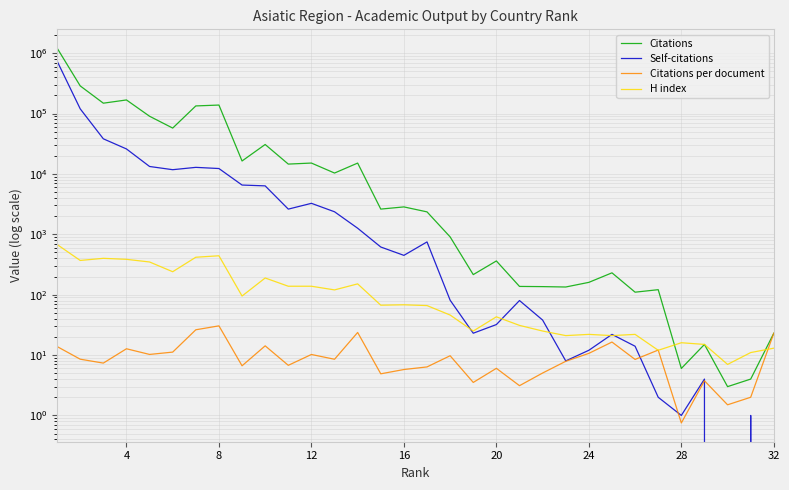

Reading left to right, what are all the values shown in this chart?

Citations: 1214410.0	287042.0	148492.0	167963.0	90189.0	57470.0	133743.0	138268.0	16379.0	30730.0	14551.0	15138.0	10342.0	15126.0	2615.0	2843.0	2352.0	906.0	215.0	362.0	137.0	136.0	134.0	160.0	230.0	110.0	121.0	6.0	15.0	3.0	4.0	23.0
Self-citations: 739718.0	119658.0	38158.0	25933.0	13281.0	11752.0	12846.0	12284.0	6543.0	6341.0	2613.0	3259.0	2361.0	1261.0	616.0	448.0	748.0	81.0	23.0	32.0	80.0	38.0	8.0	12.0	22.0	14.0	2.0	1.0	4.0	0.0	1.0	0.0
Citations per document: 13.8	8.5	7.4	12.7	10.2	11.2	26.2	30.4	6.6	14.2	6.8	10.2	8.5	23.7	4.9	5.8	6.4	9.7	3.5	6.0	3.1	5.0	7.9	10.7	16.4	8.5	12.1	0.8	3.8	1.5	2.0	23.0
H index: 678.0	369.0	400.0	385.0	348.0	240.0	417.0	441.0	95.0	189.0	138.0	138.0	120.0	151.0	67.0	68.0	66.0	46.0	25.0	43.0	31.0	25.0	21.0	22.0	21.0	22.0	12.0	16.0	15.0	7.0	11.0	13.0